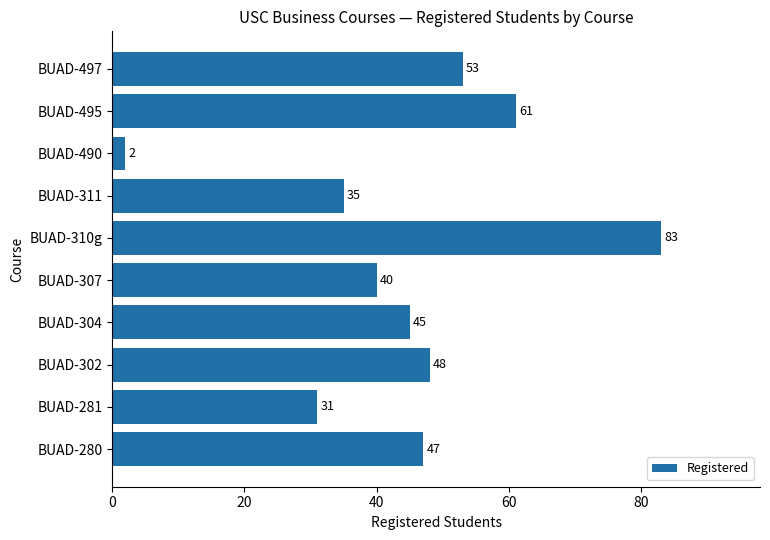

The chart shows a value of 35 at BUAD-311. True or false?

True